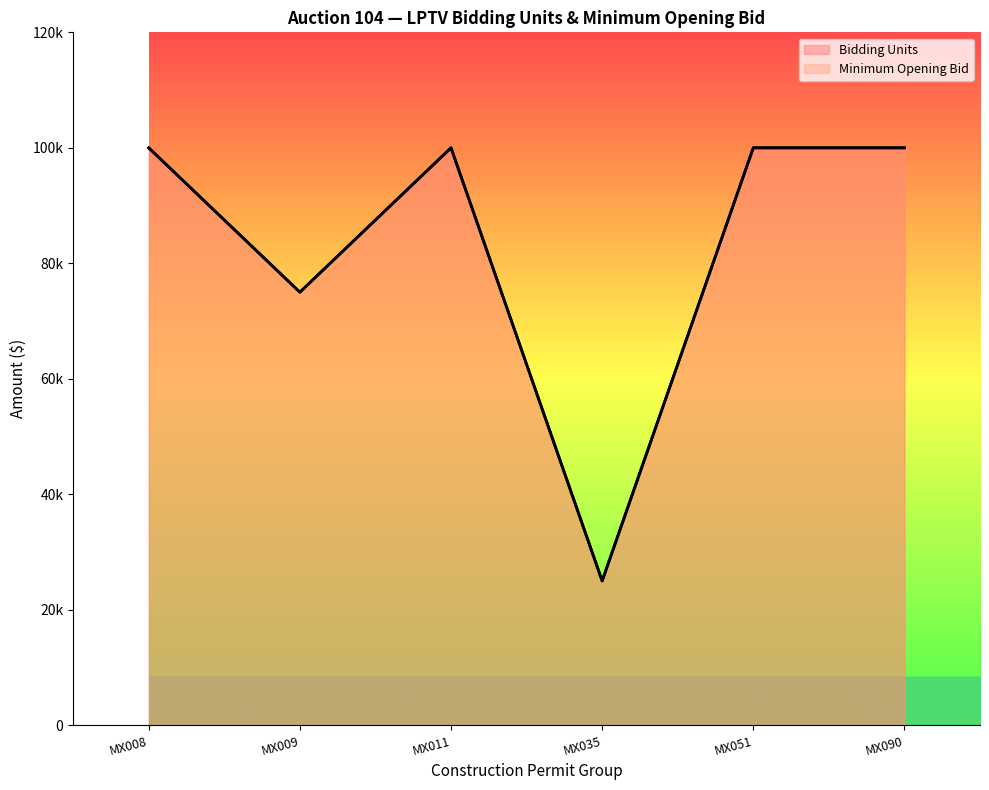

Between MX008 and MX090, which series saw the biggest shift?

Bidding Units